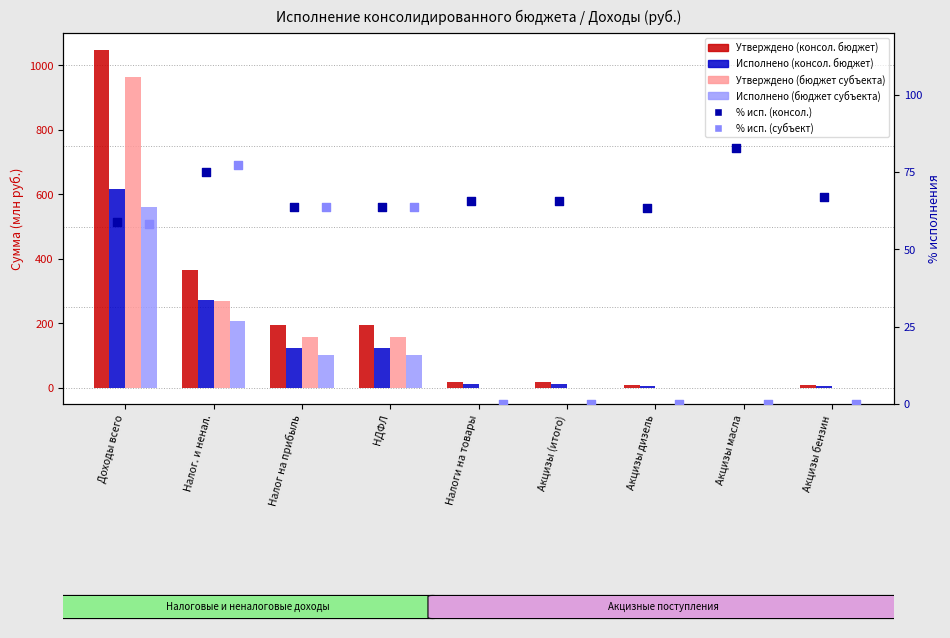

Which series has the widest spread of Y values?

Утверждено (консол. бюджет)